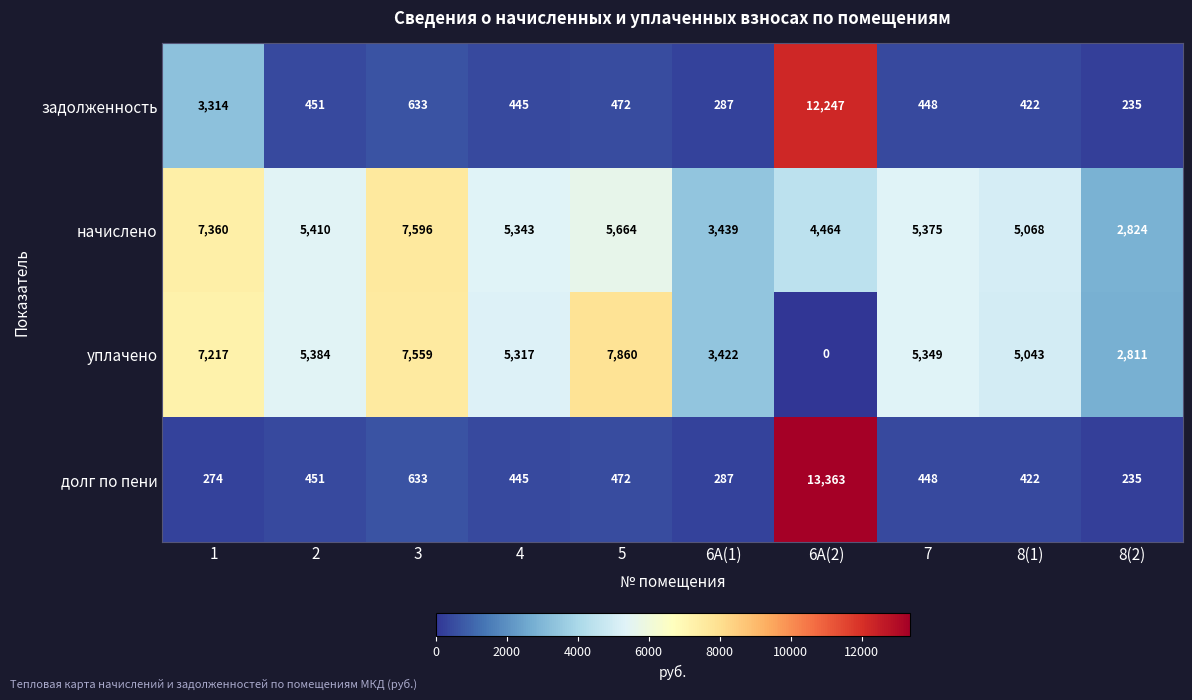

How many values in the уплачено series are below 5349?

5